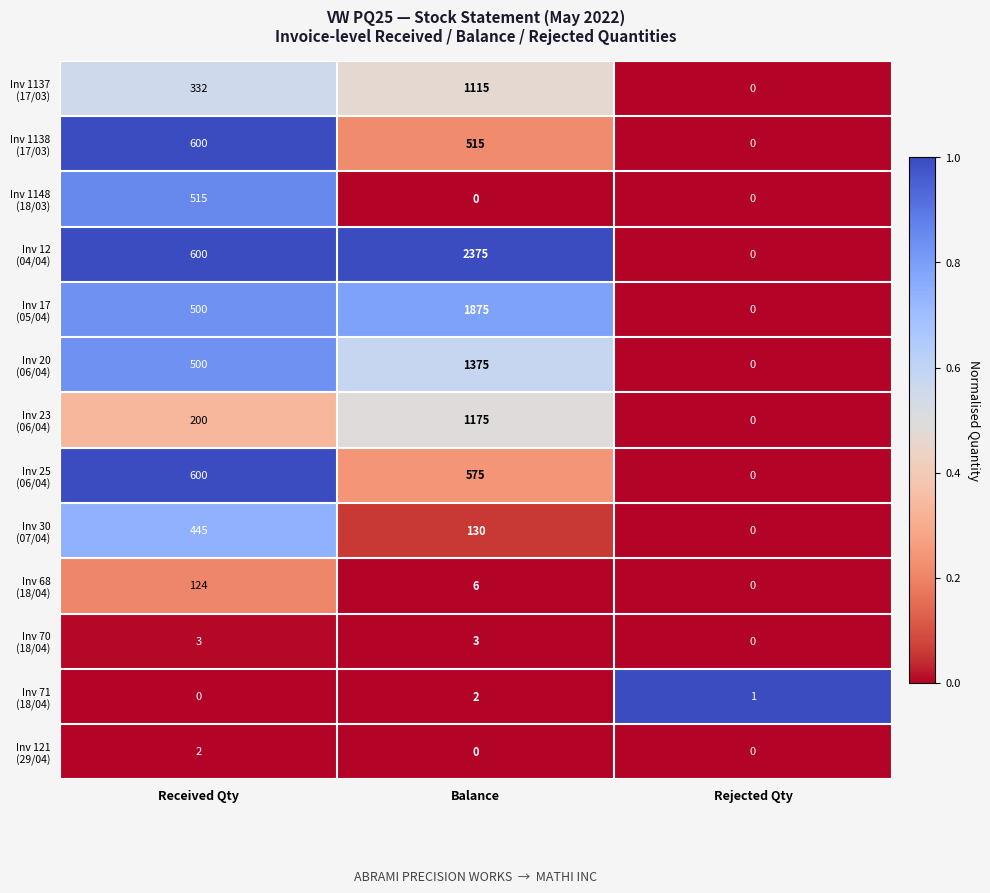

What is the difference between the highest and lowest values at Received Qty?

600